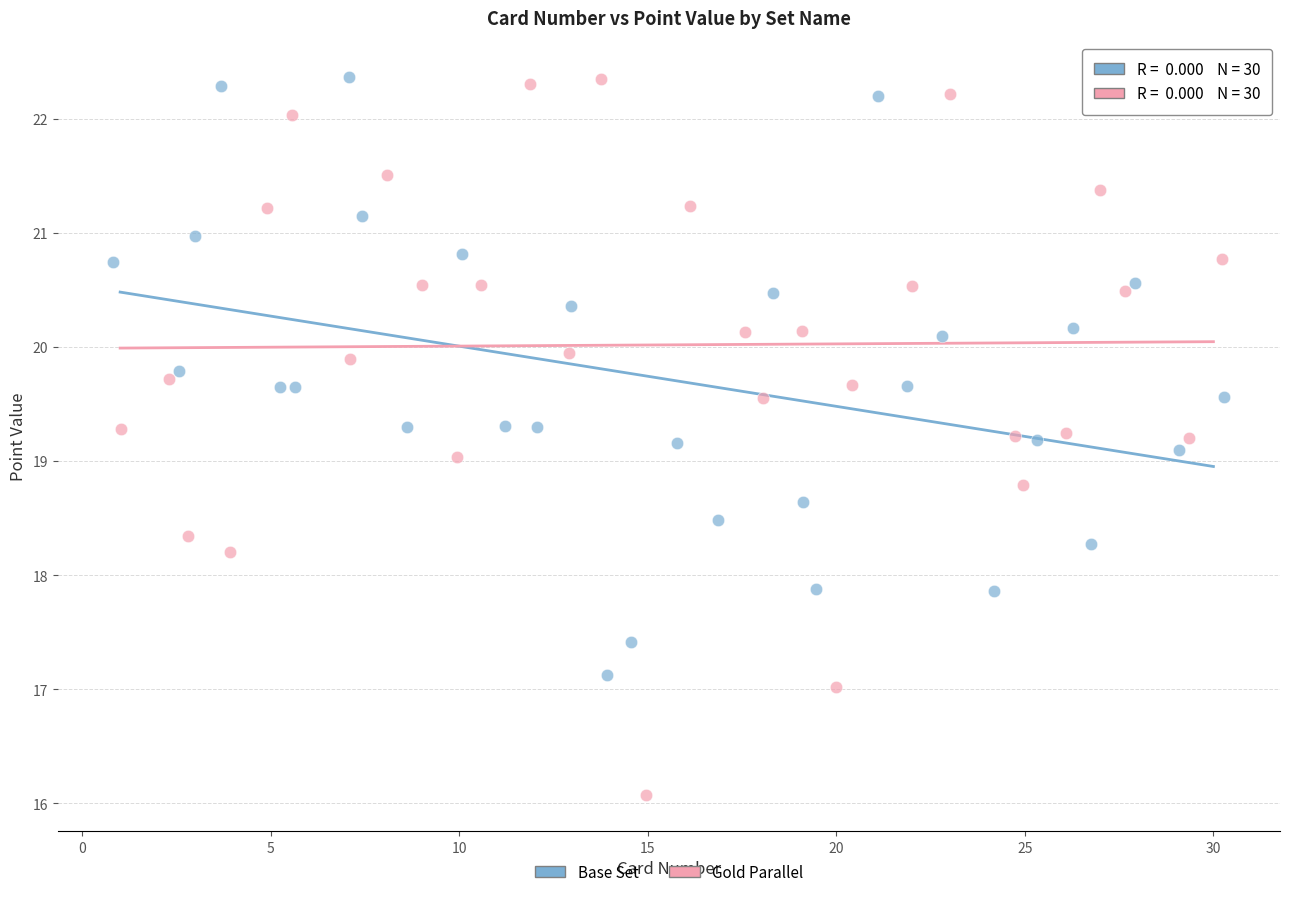

What are all the series names shown in the legend?

Base Set, Gold Parallel